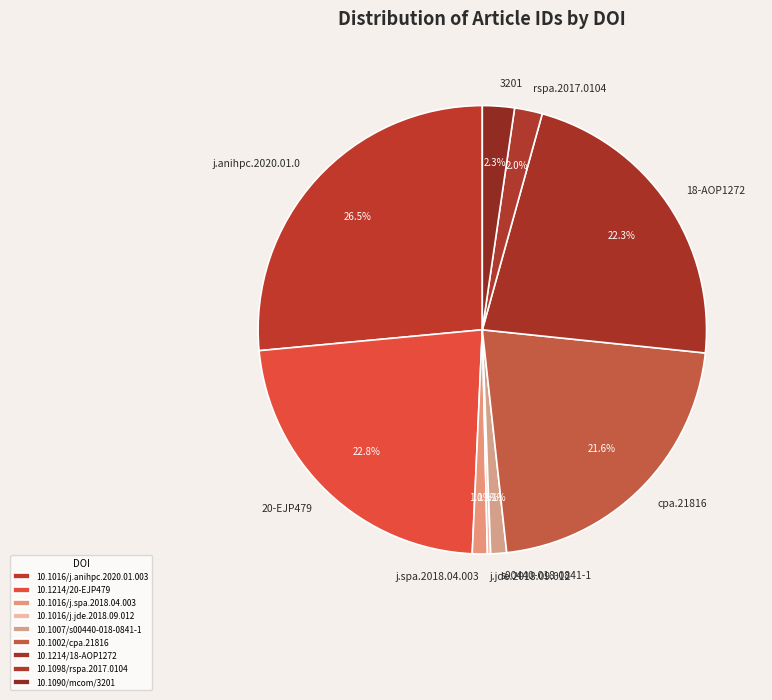

How much of the chart is everything except j.anihpc.2020.01.0?

73.5%